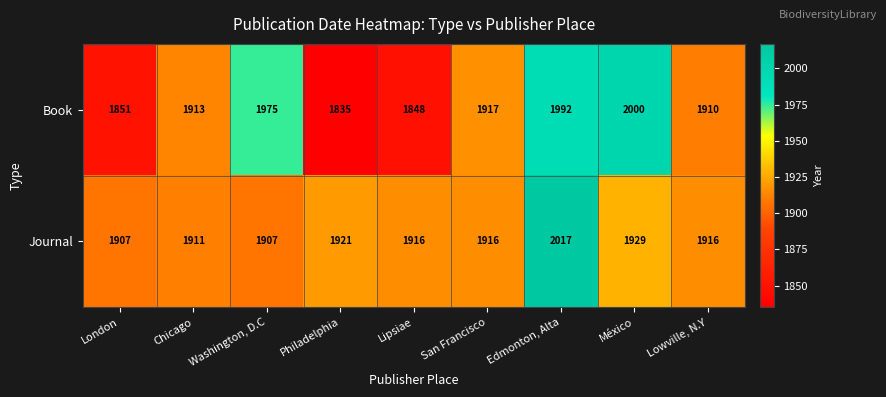

Reading right to left, transcribe all the data shown in this chart.

Book: Lowville, N.Y=1910	México=2000	Edmonton, Alta=1992	San Francisco=1917	Lipsiae=1848	Philadelphia=1835	Washington, D.C=1975	Chicago=1913	London=1851
Journal: Lowville, N.Y=1916	México=1929	Edmonton, Alta=2017	San Francisco=1916	Lipsiae=1916	Philadelphia=1921	Washington, D.C=1907	Chicago=1911	London=1907